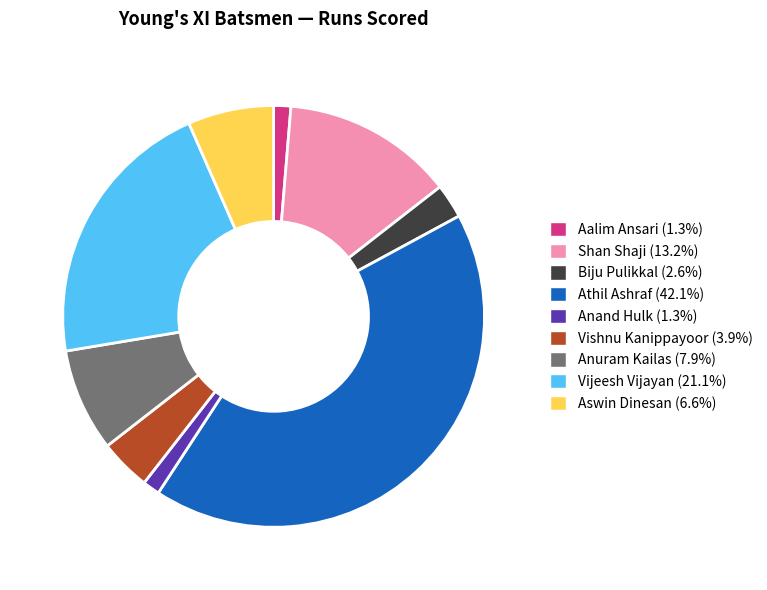

Approximately how many times larger is the value at Shan Shaji (13.2%) compared to Aalim Ansari (1.3%)?

10.0